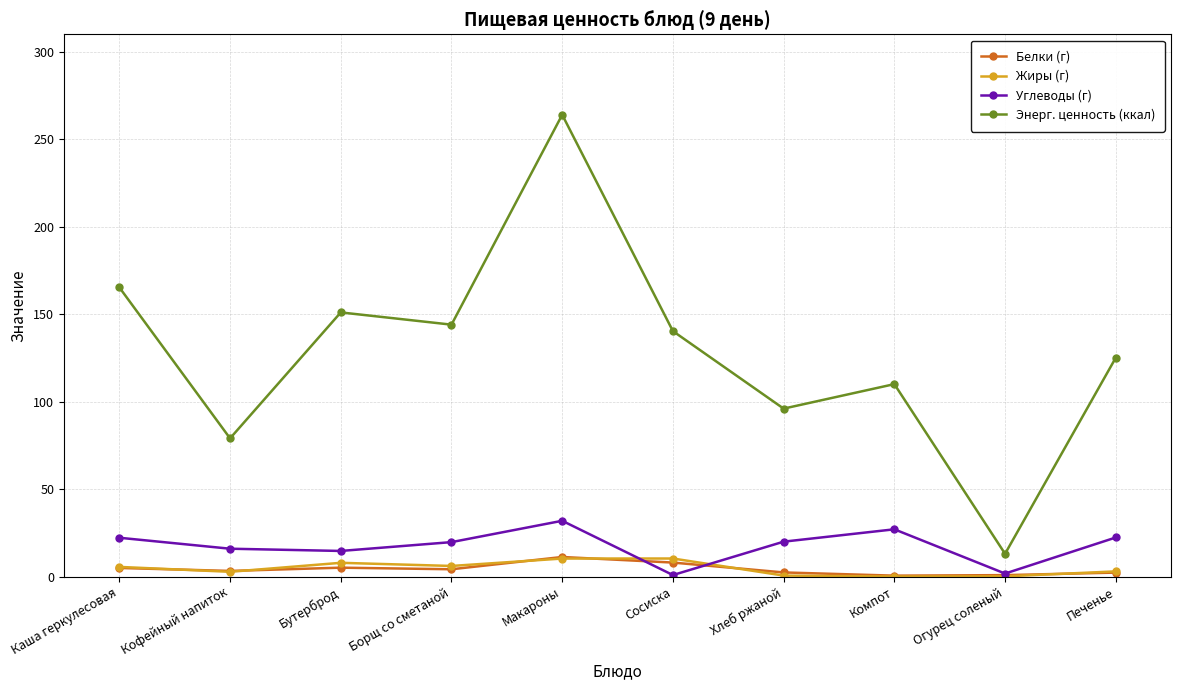

True or false: Углеводы (г) has a value of 19.9 at Хлеб ржаной.

True